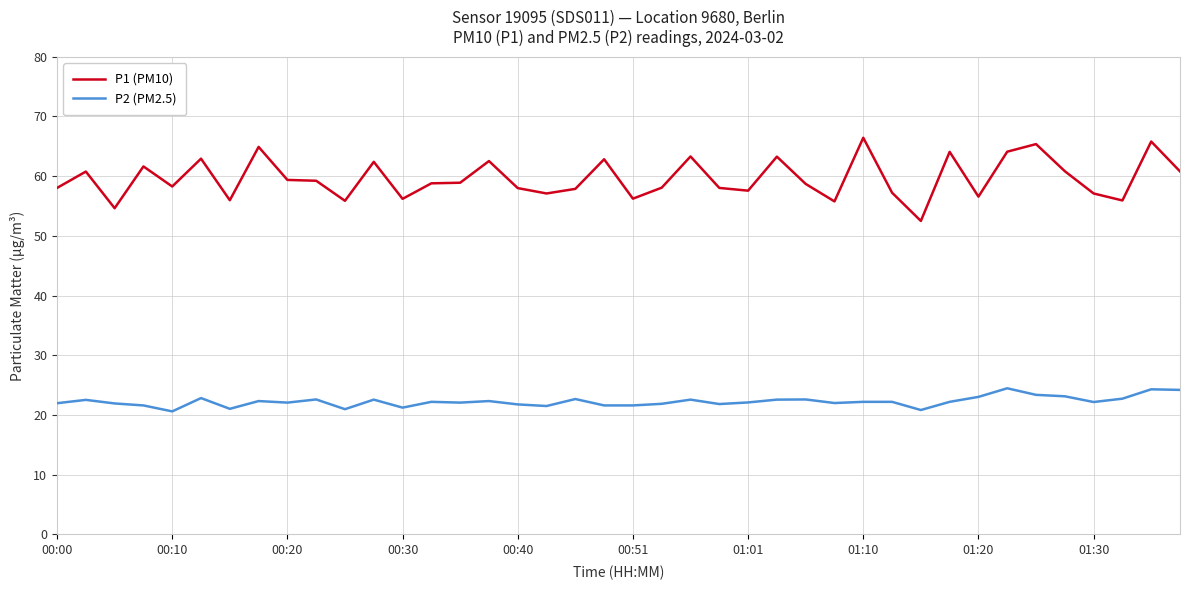

List the series in order of their peak value, highest first.

P1 (PM10), P2 (PM2.5)